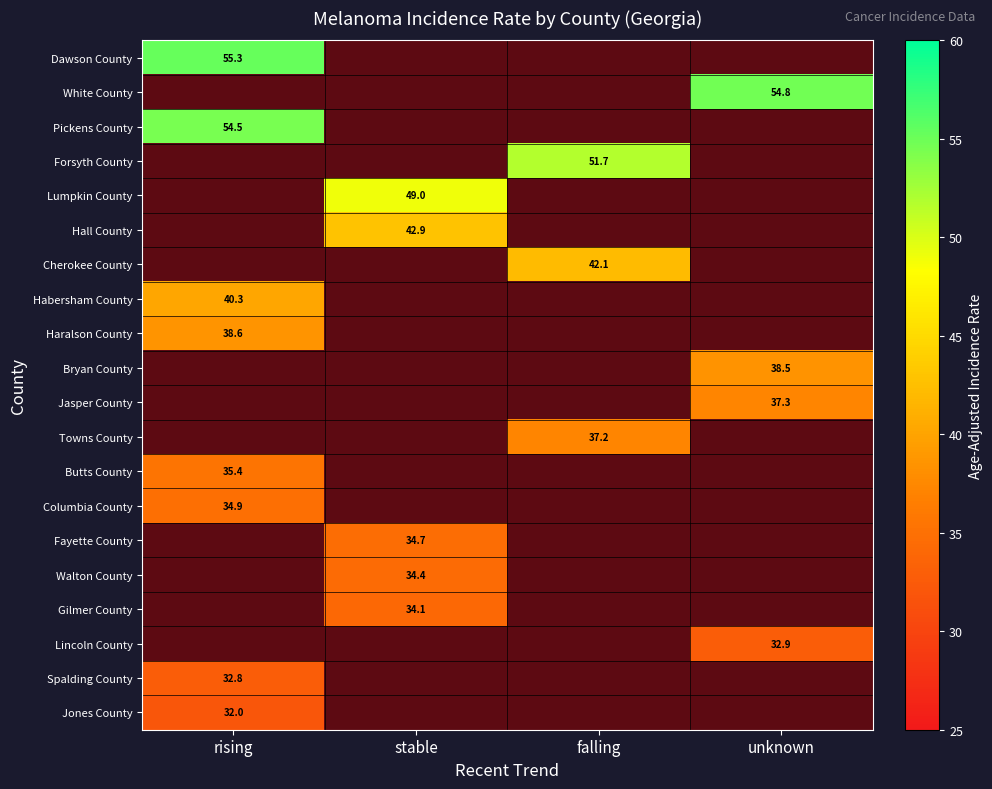

Count the number of categories in the chart.

4